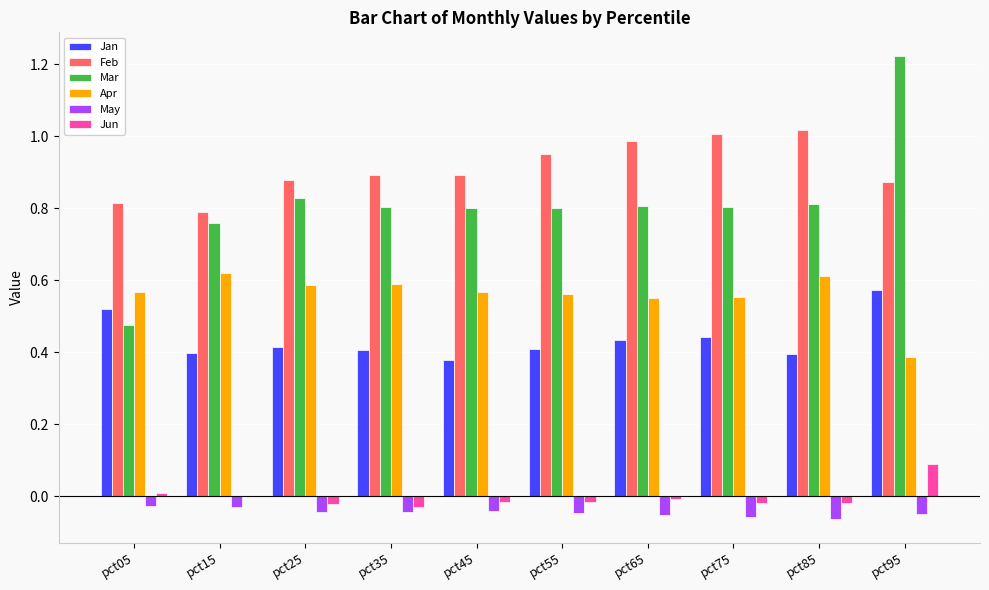

What are all the series names shown in the legend?

Jan, Feb, Mar, Apr, May, Jun